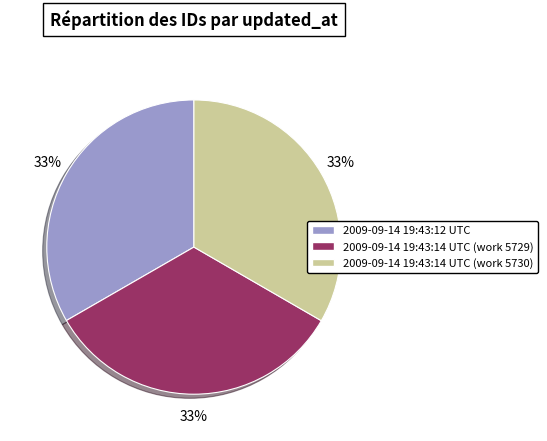

What percentage is the 2009-09-14 19:43:14 UTC (work 5730) slice, to the nearest percent?

33%